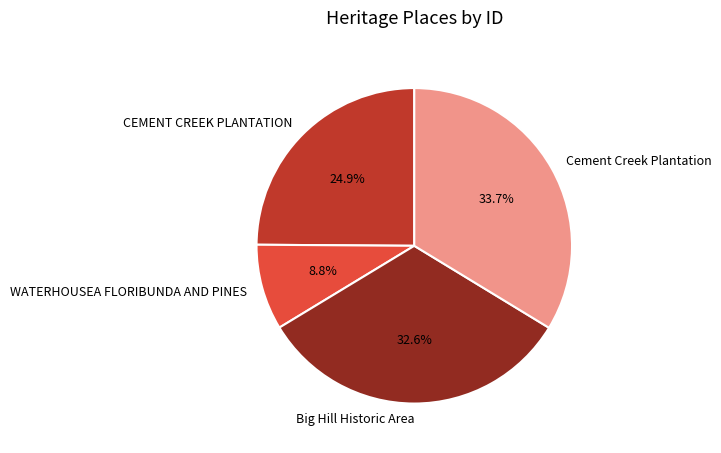

To the nearest percent, what is the difference between the largest and smallest slice percentages?

25%